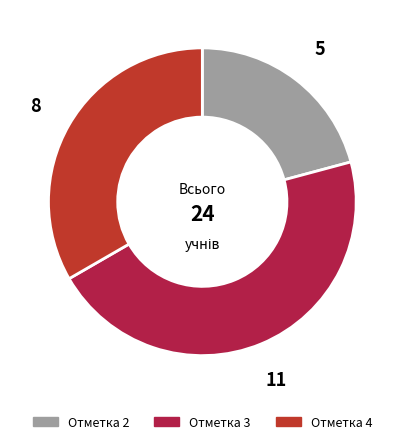

What is the smallest slice in the pie chart?

Отметка 2